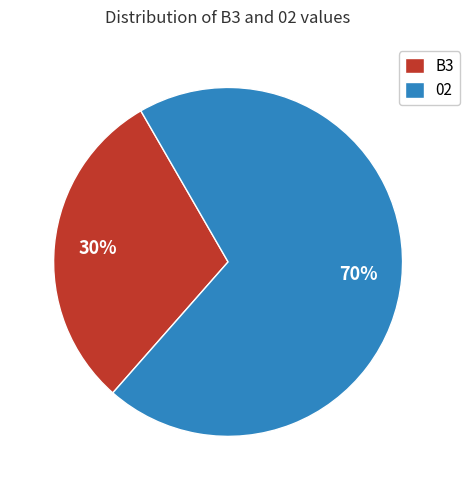

Does any single category account for the majority?

Yes